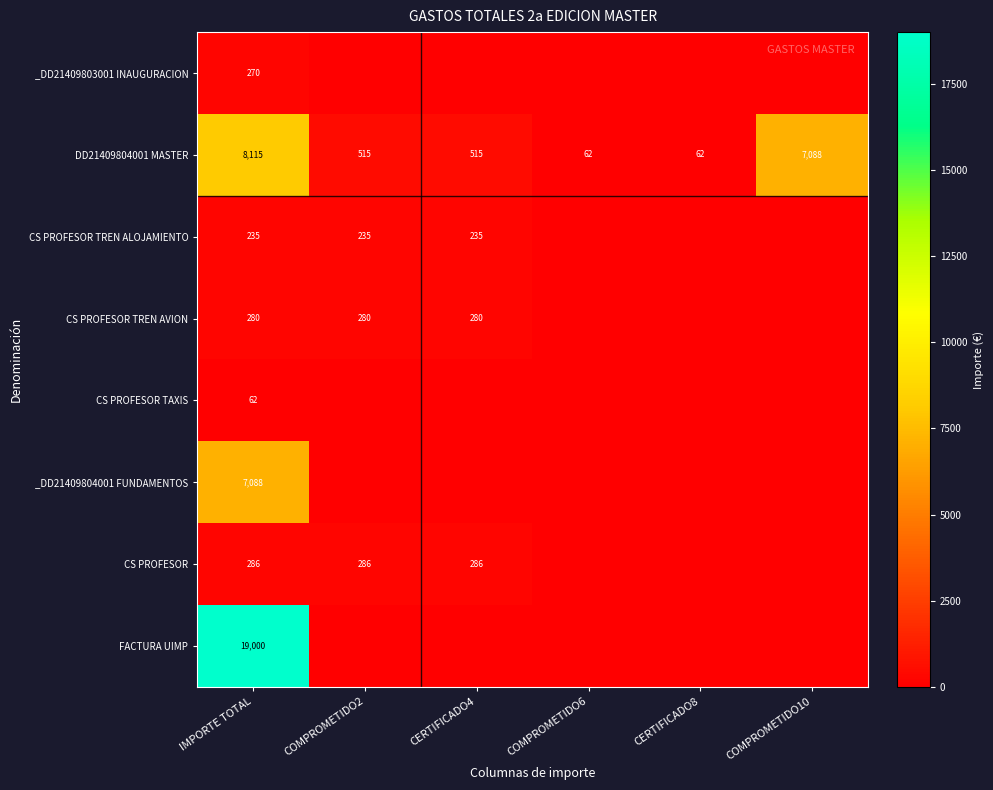

Is it true that CS PROFESOR TREN ALOJAMIENTO equals 305.9 at COMPROMETIDO2?

False